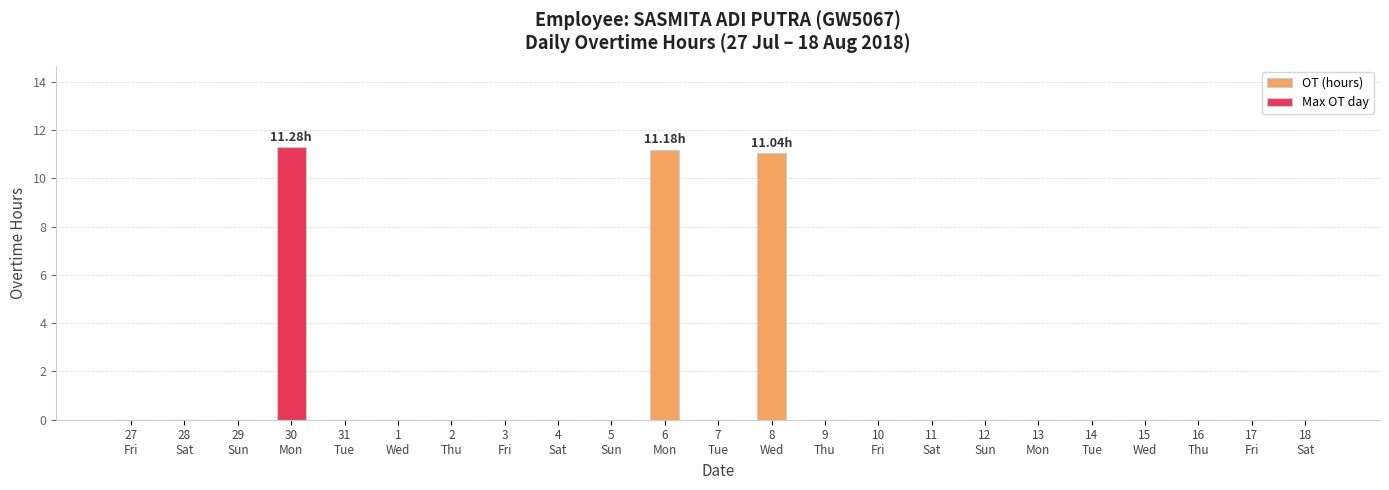

Between 18
Sat and 7
Tue, which is larger?

18
Sat